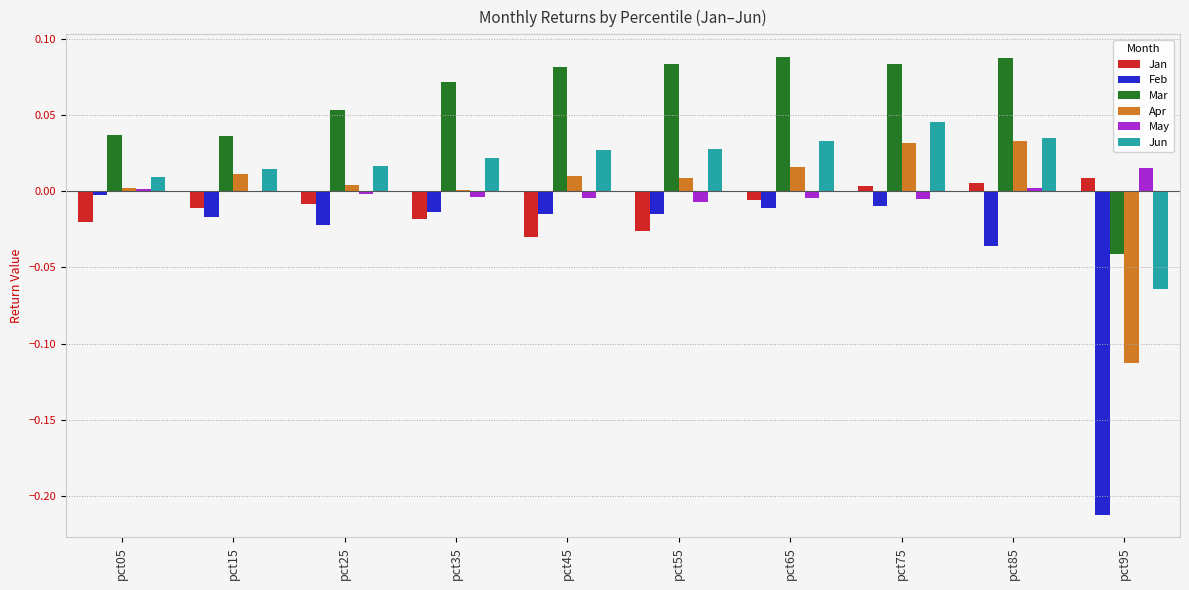

The Apr series shows -0.2 at pct95. True or false?

False